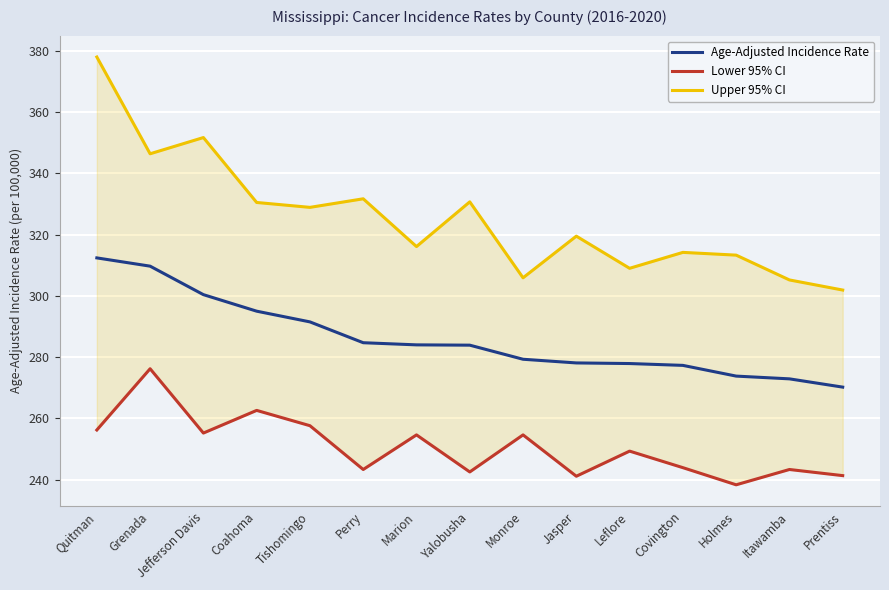

The Lower 95% CI series shows 68.6 at Itawamba. True or false?

False